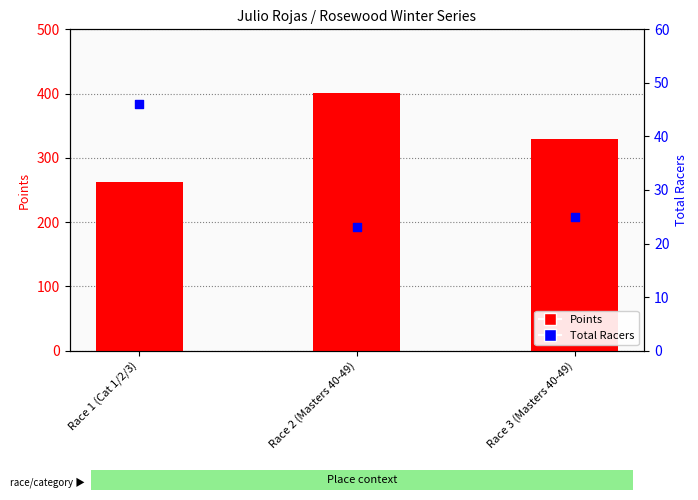

Is the value of Points at Race 3 (Masters 40-49) greater than the value of Total Racers at Race 3 (Masters 40-49)?

Yes